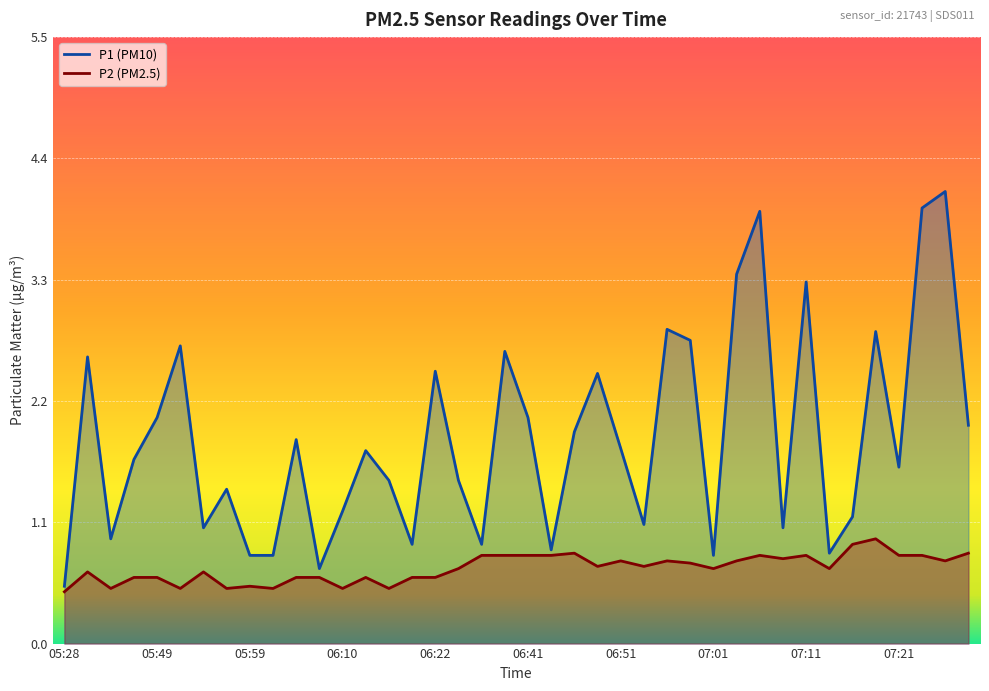

How many data points in P1 are less than 1?

10